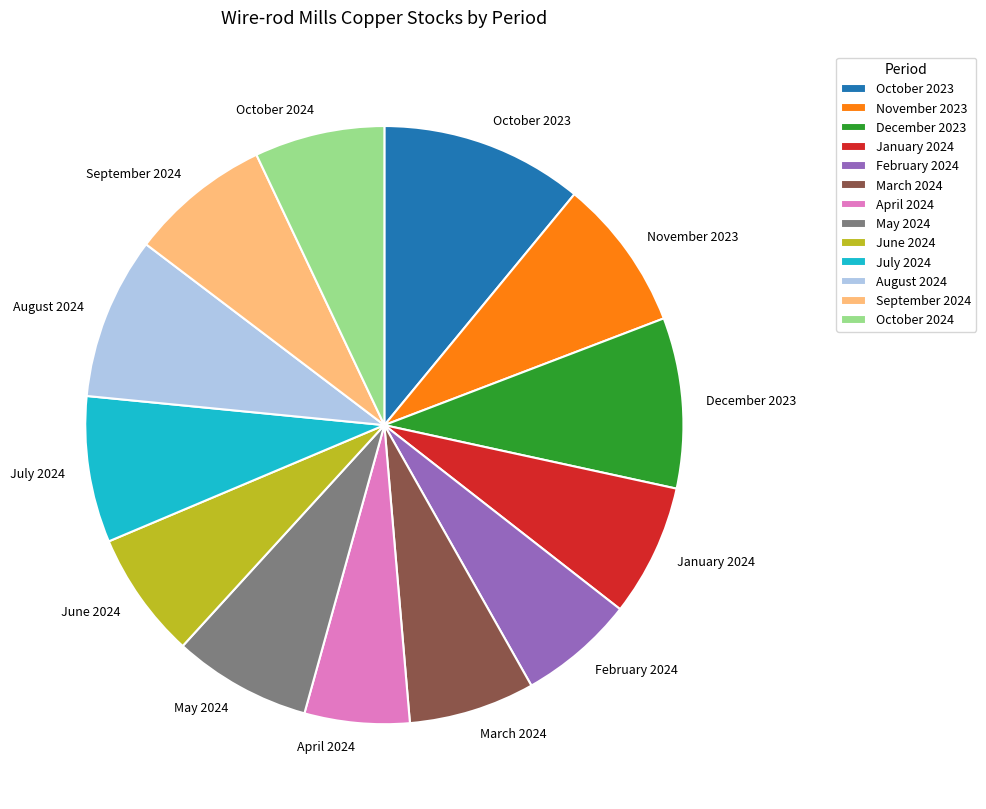

Do July 2024 and October 2024 together represent more than half of the pie?

No